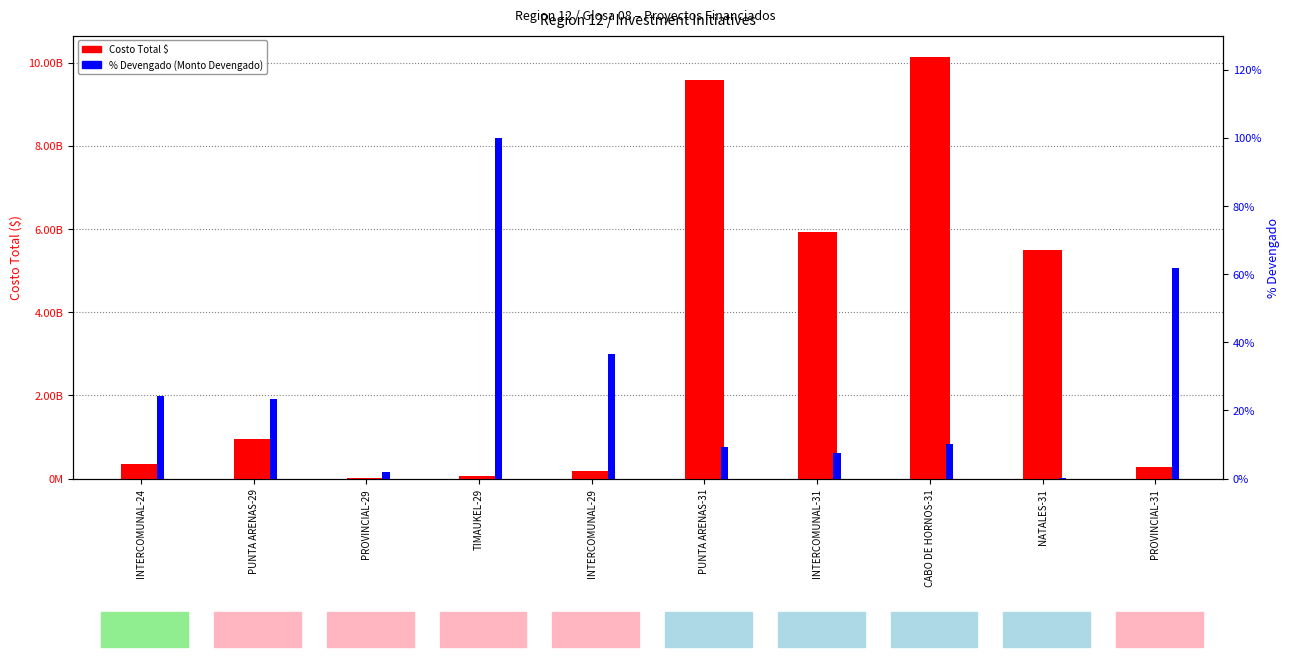

What is the label of the 8th bar from the right?

PROVINCIAL-29